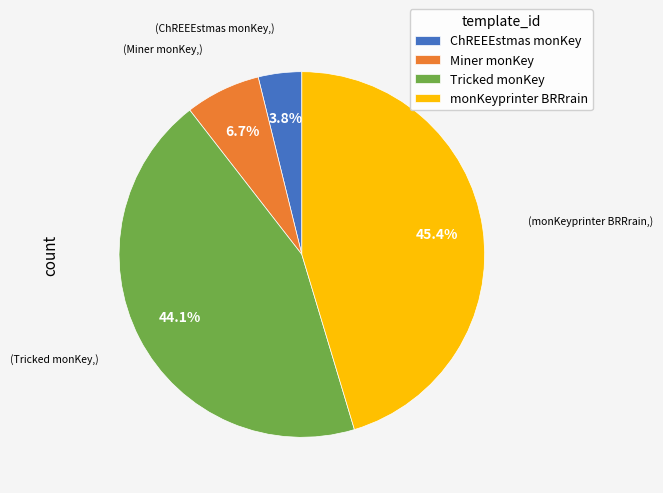

True or false: Tricked monKey accounts for 44% of the total.

True